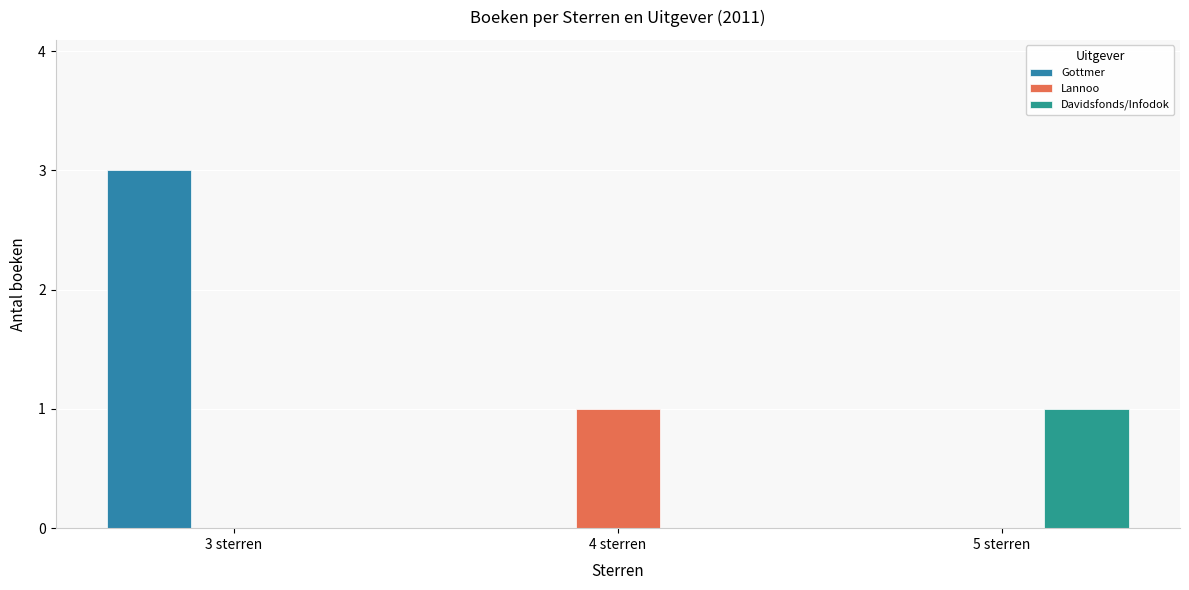

What is the sum of all Davidsfonds/Infodok values?

1